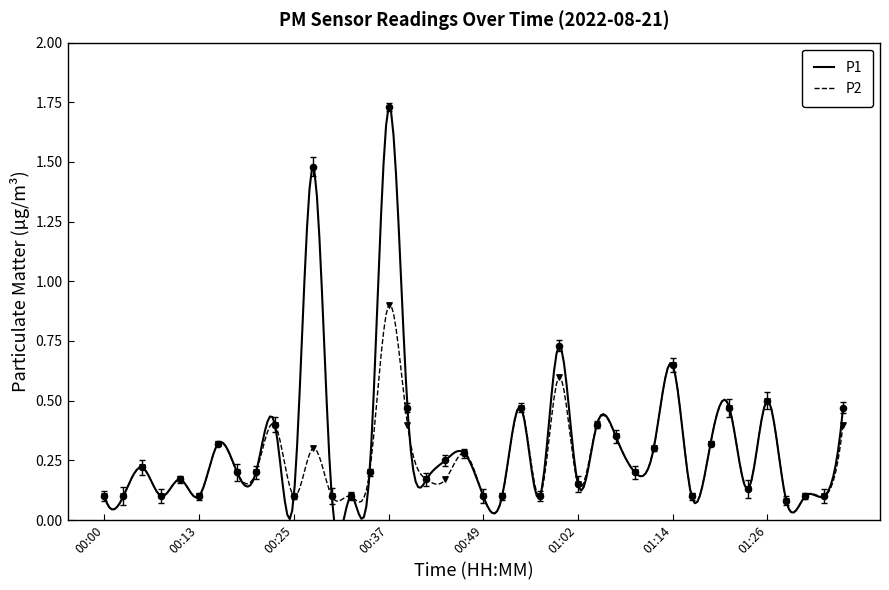

Which series reaches the maximum Y coordinate?

P1